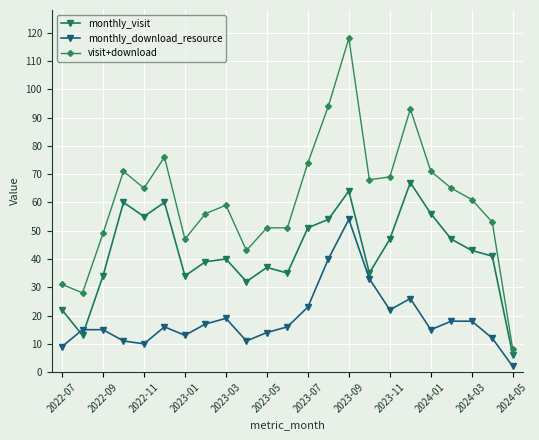

What is the maximum value for visit+download?

118